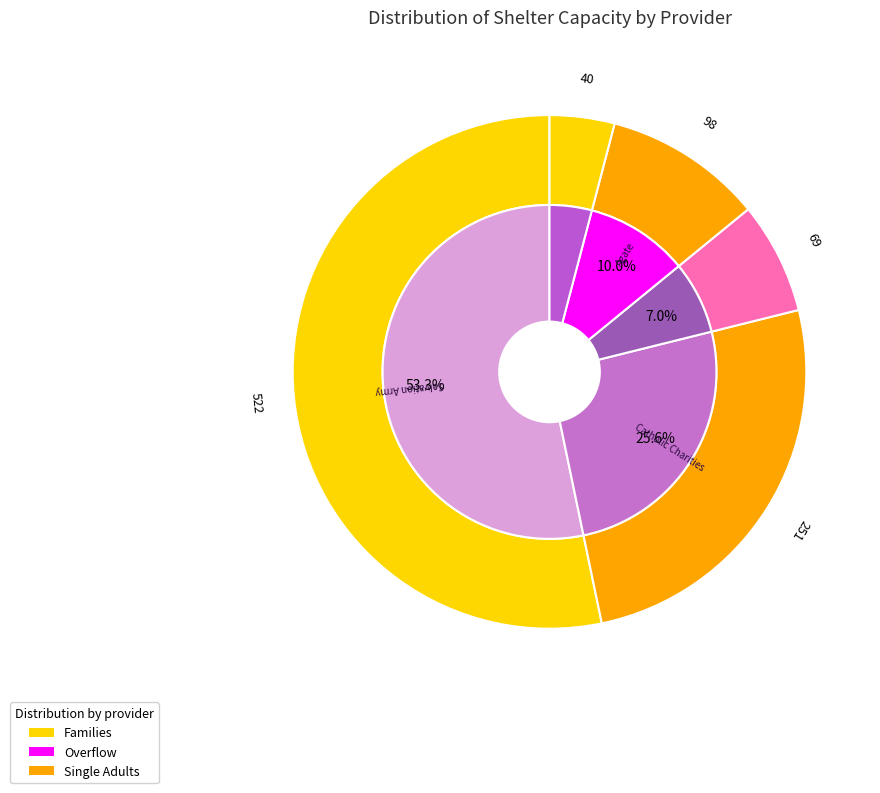

Count the number of slices in the pie.

5